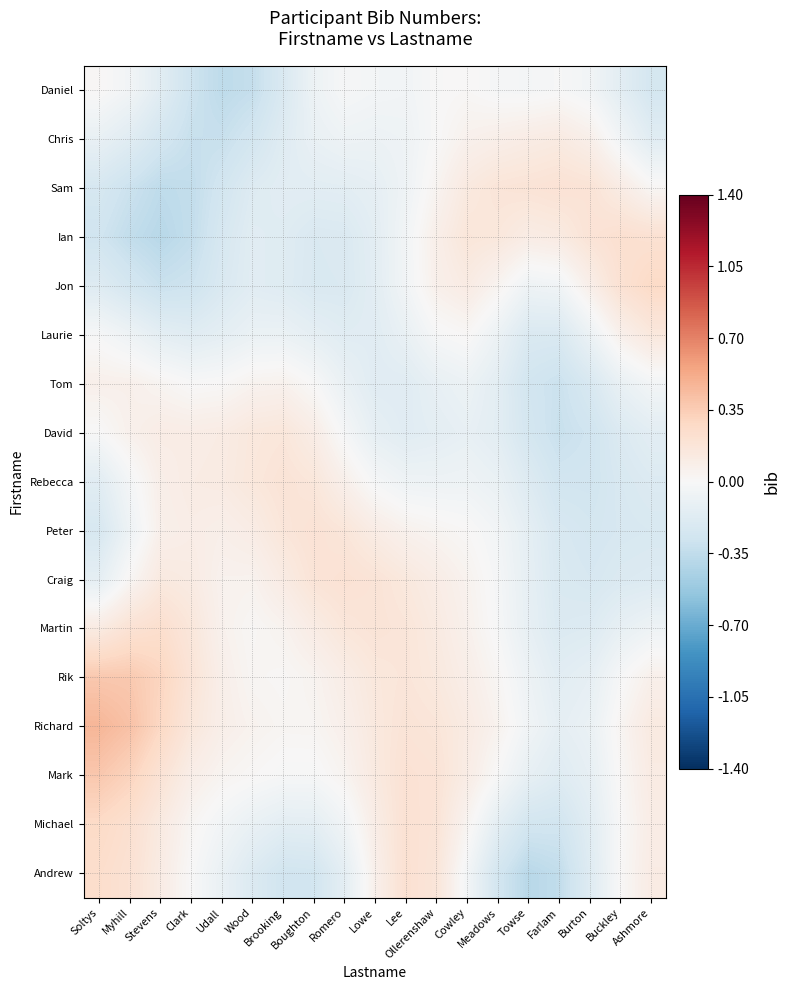

Read the Martin value at Cowley.

0.1